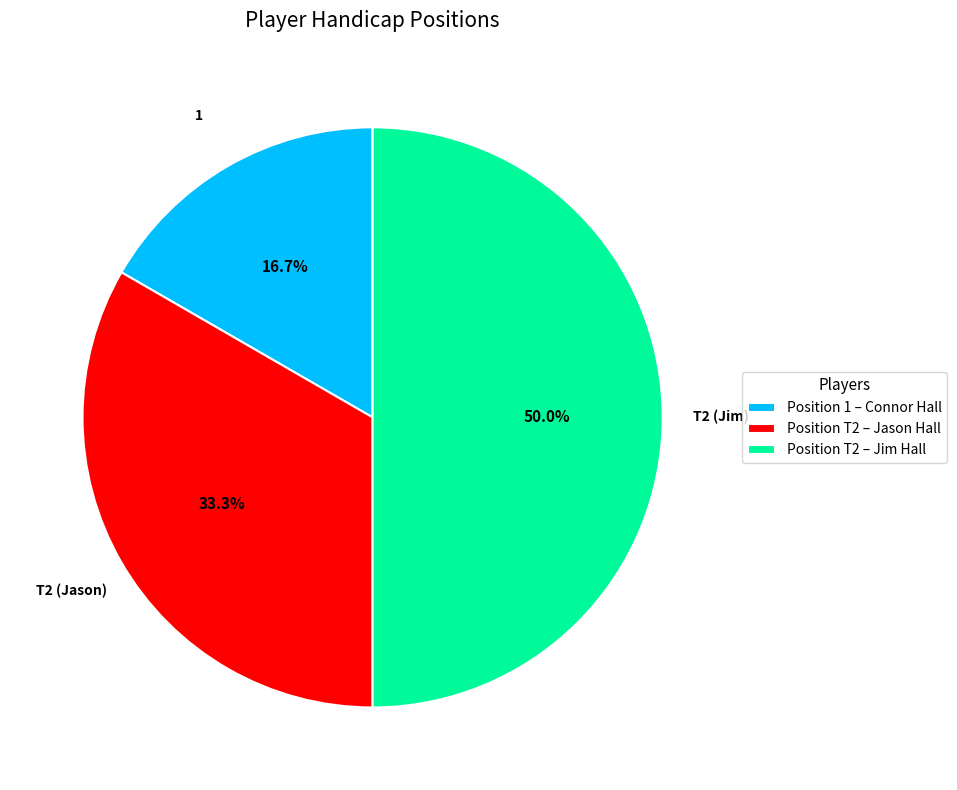

What is the smallest slice in the pie chart?

Position 1 – Connor Hall